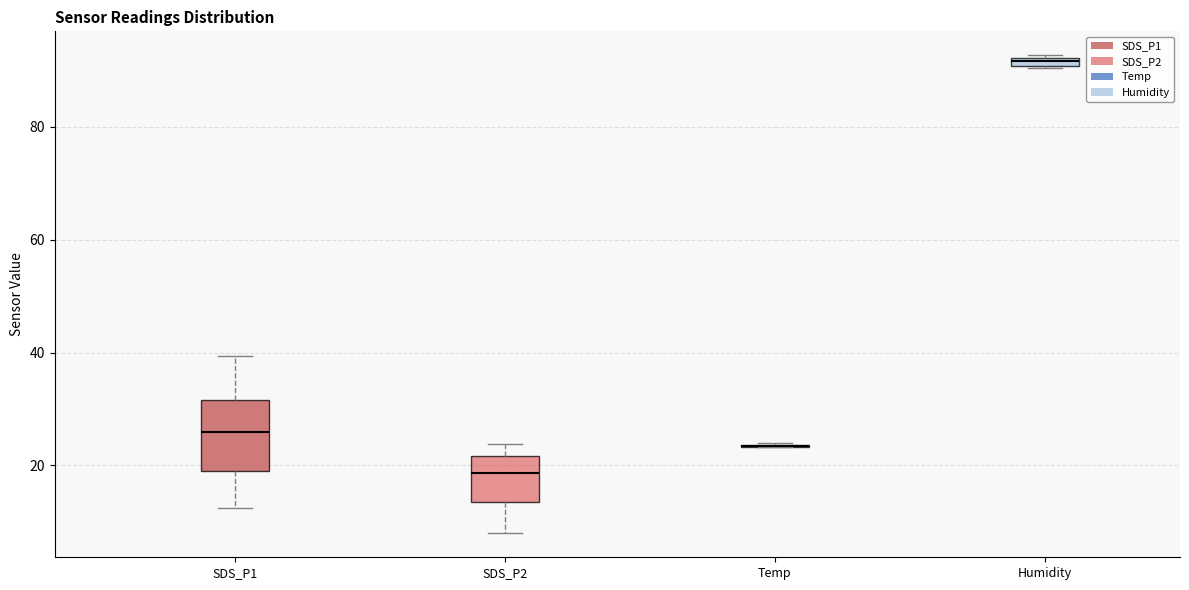

Where does the lower whisker of the box for SDS_P1 end on the y-axis? The values are not printed on the chart, so give them approximately, as read against the axis.

12